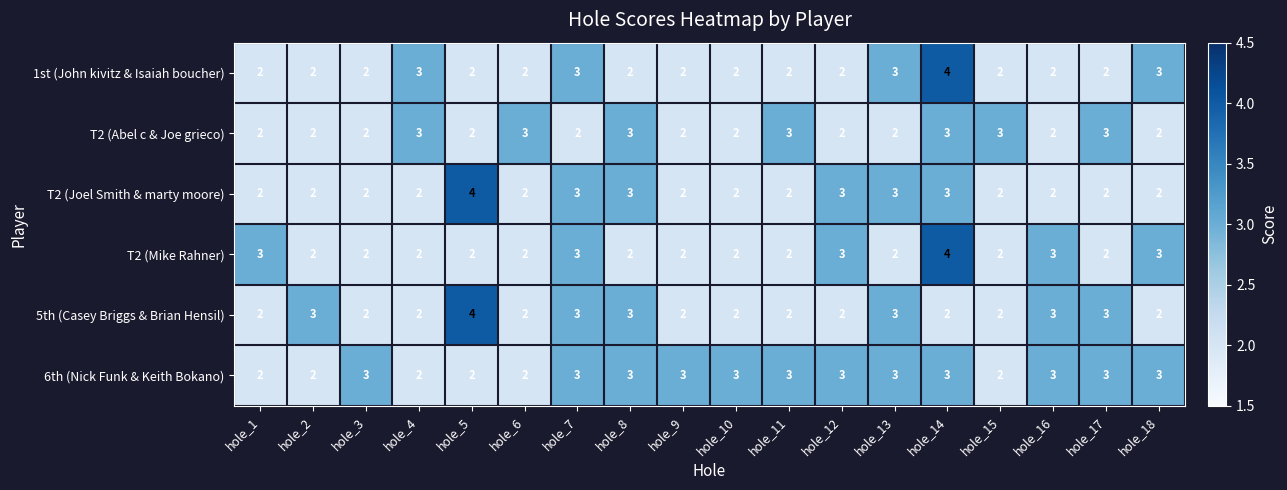

True or false: T2 (Mike Rahner) has a value of 1 at hole_13.

False